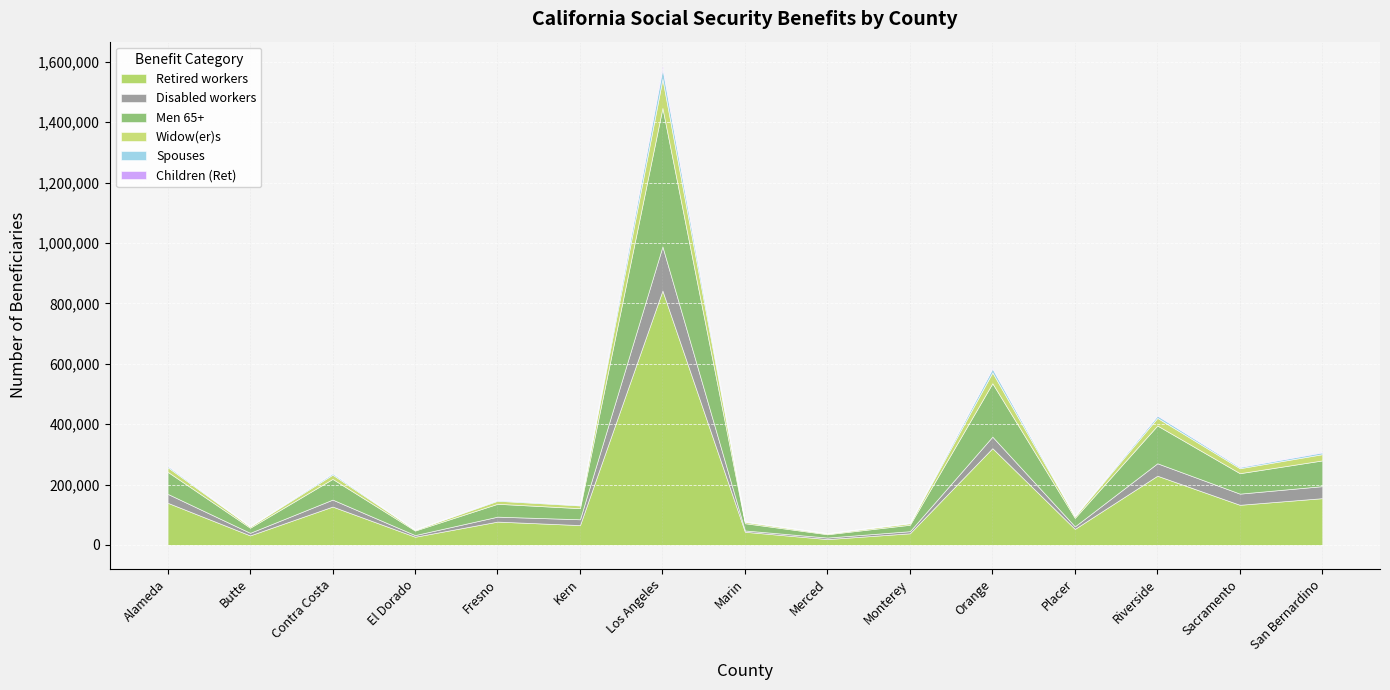

The value of Men 65+ at Monterey is 21227. True or false?

True